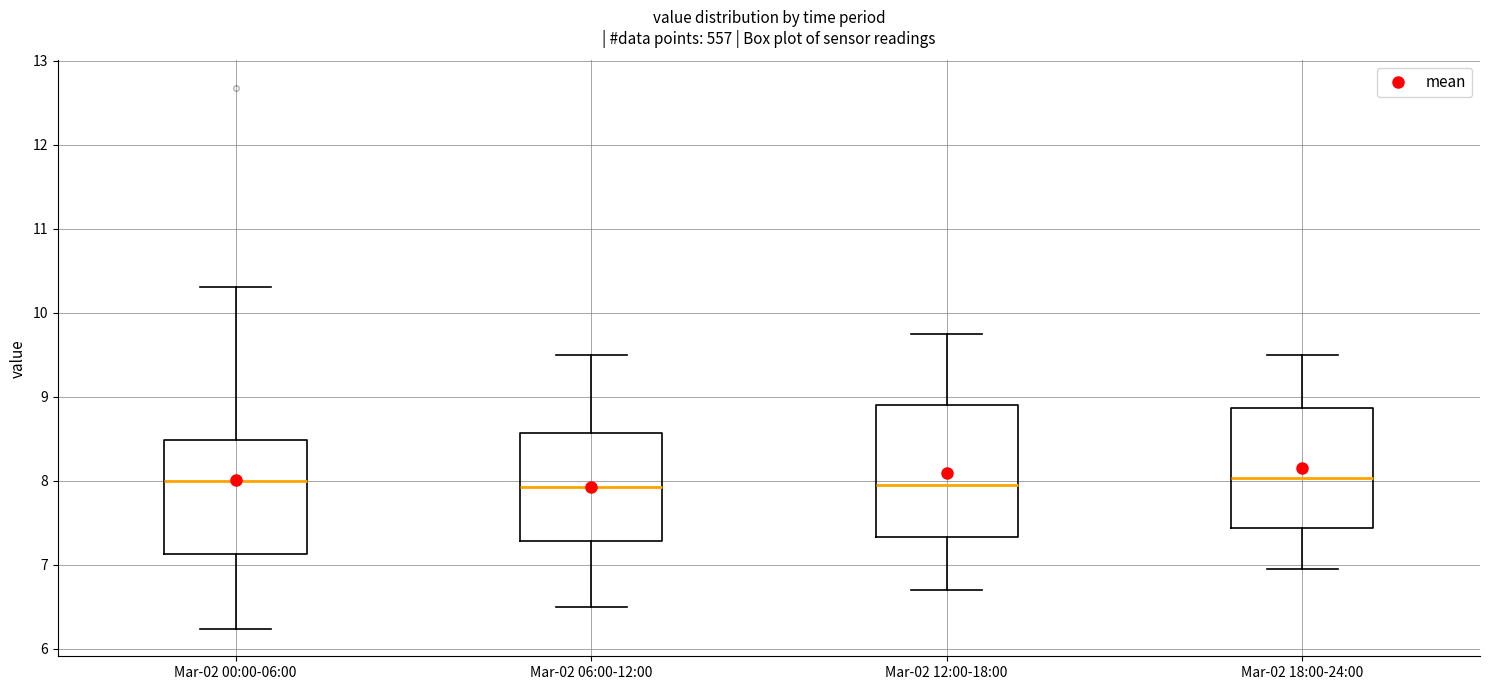

Comparing the boxes themselves (not the whiskers), which one is the tallest?

Mar-02 12:00-18:00